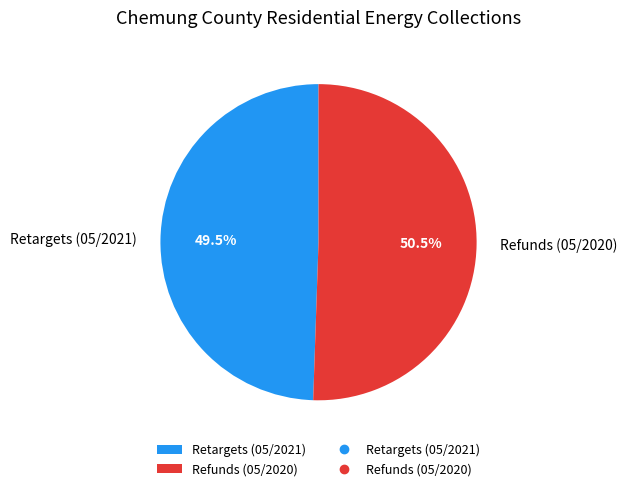

Is it true that Refunds (05/2020) is 44% of the pie?

False